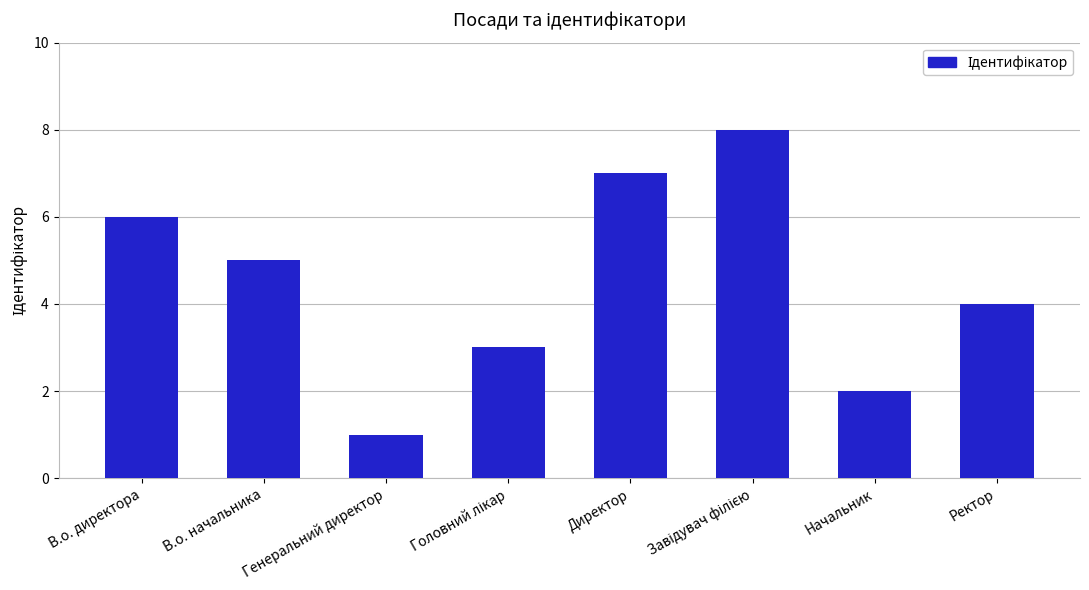

What is the change in value from Генеральний директор to Директор?

+6